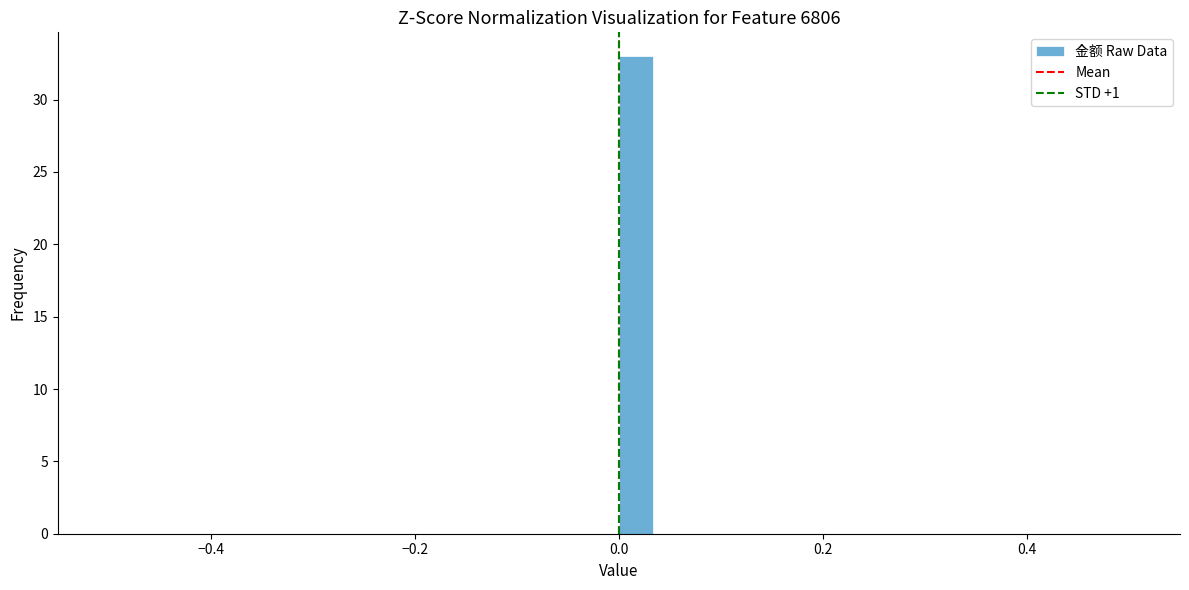

Around what value on the x-axis is the tallest bar? Give the approximate position of its centre, as read against the axis.

0.02